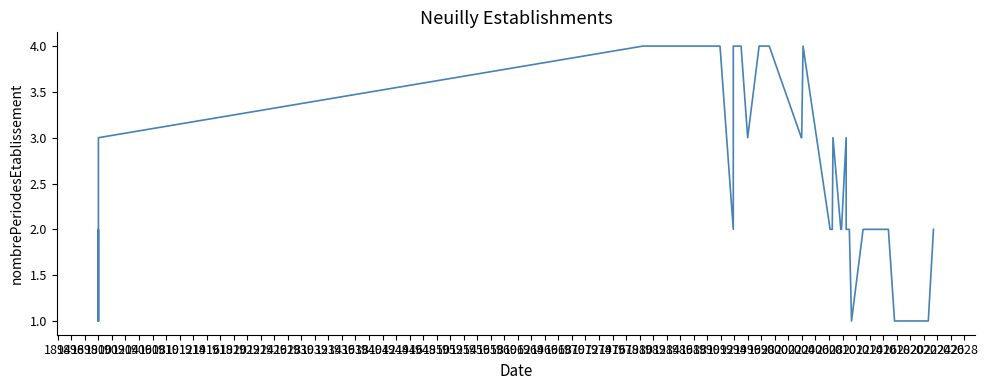

At which label is the value closest to 2?

1900